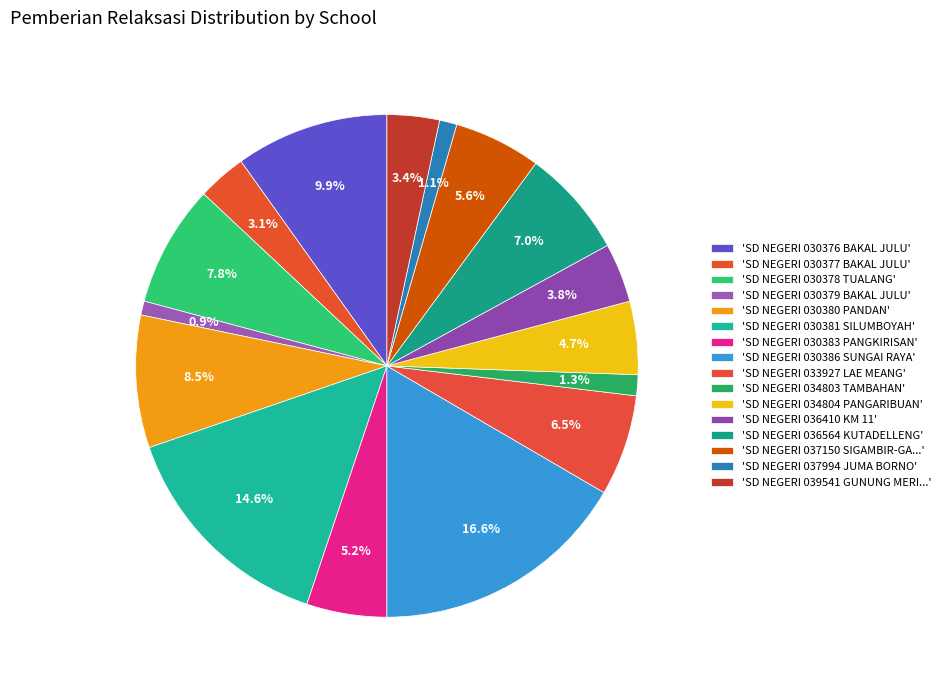

How many slices are in this pie chart?

16